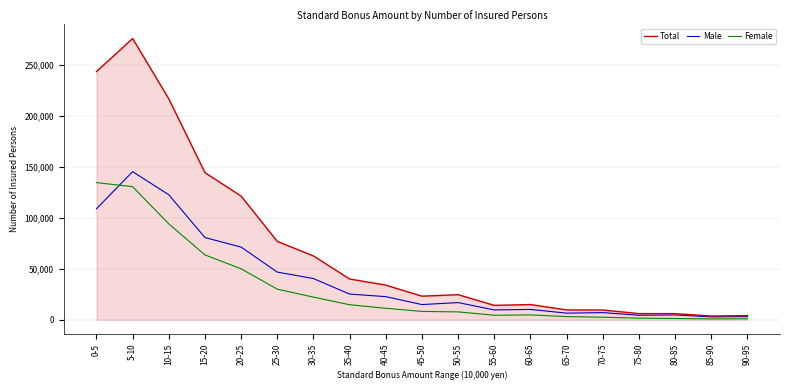

At which label does Female first exceed 8230?

0-5